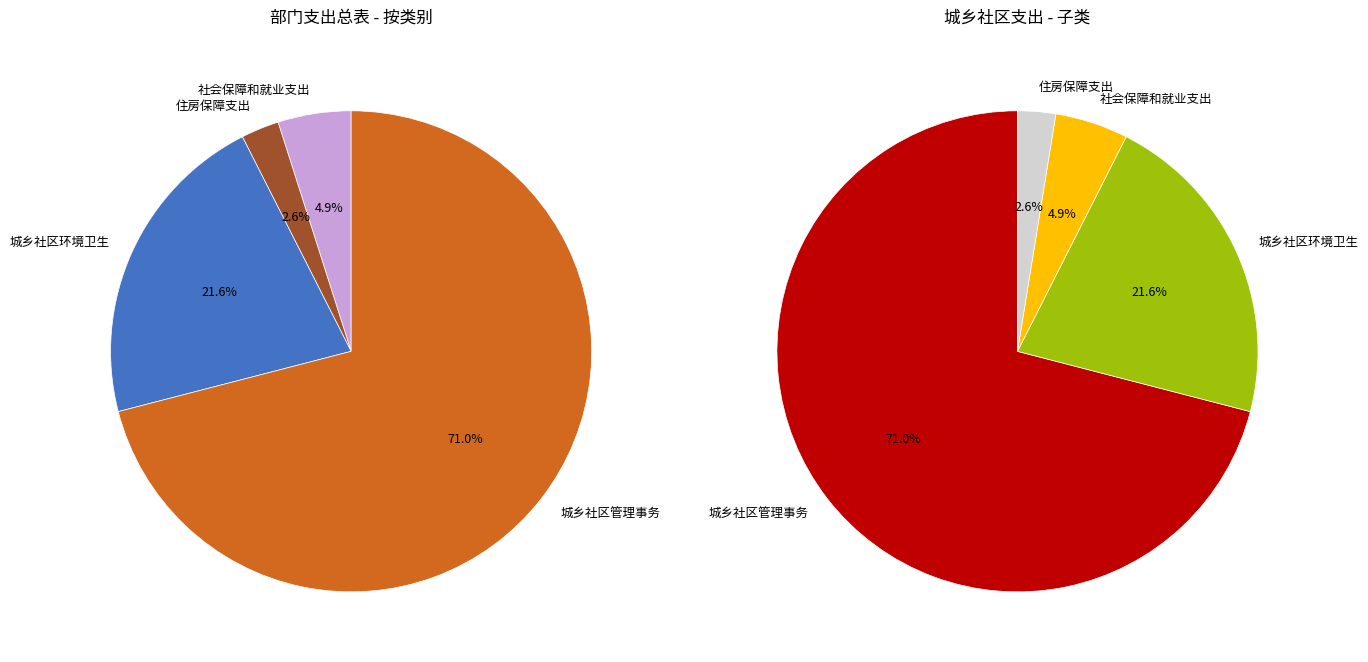

What is the change in value from 社会保障和就业支出 to 城乡社区环境卫生?

+4131210.3